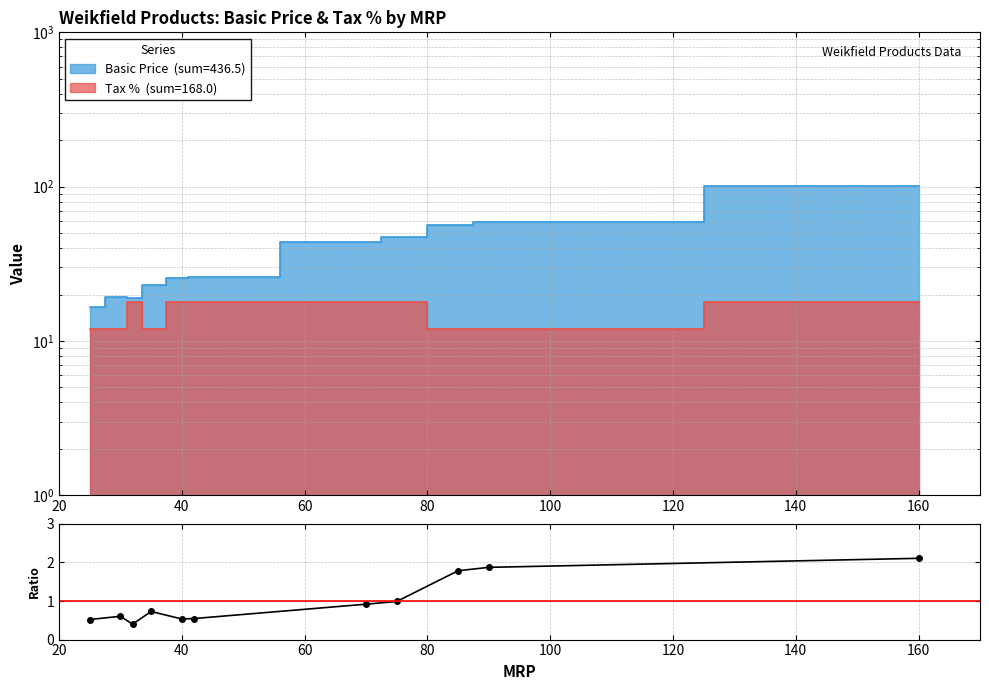

Does the chart display data point markers on the line(s)?

No